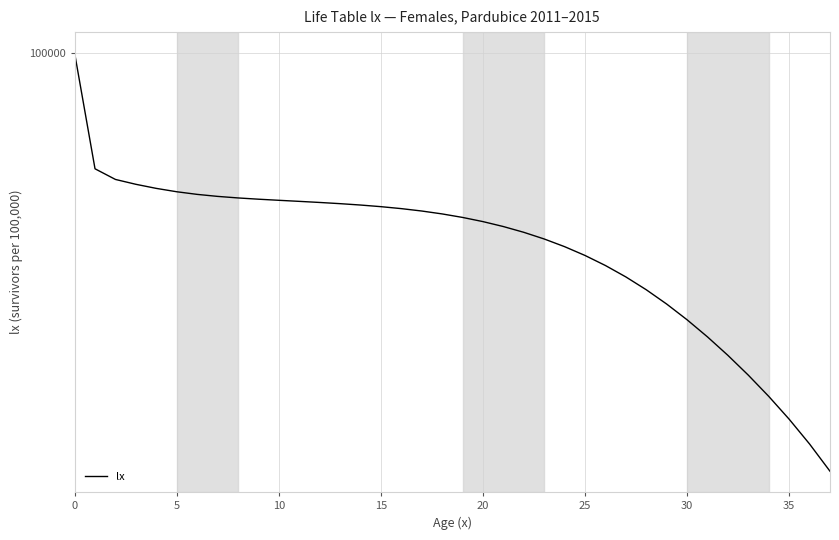

Does the chart have visible grid lines?

Yes